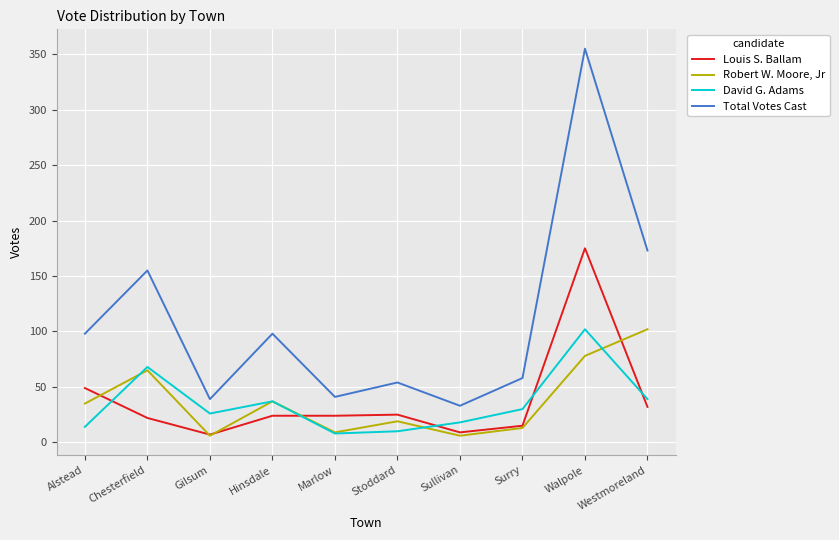

What is the difference between the highest and lowest values at Walpole?

277